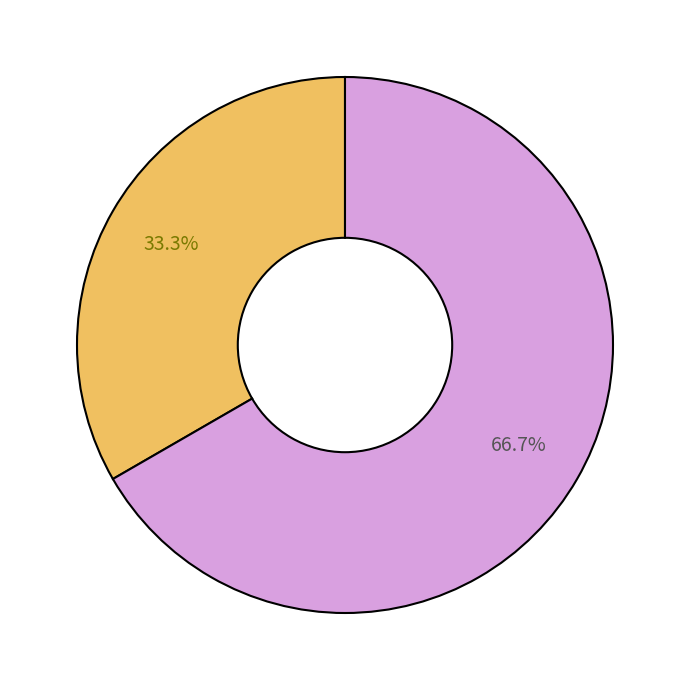

Does any single category account for the majority?

Yes